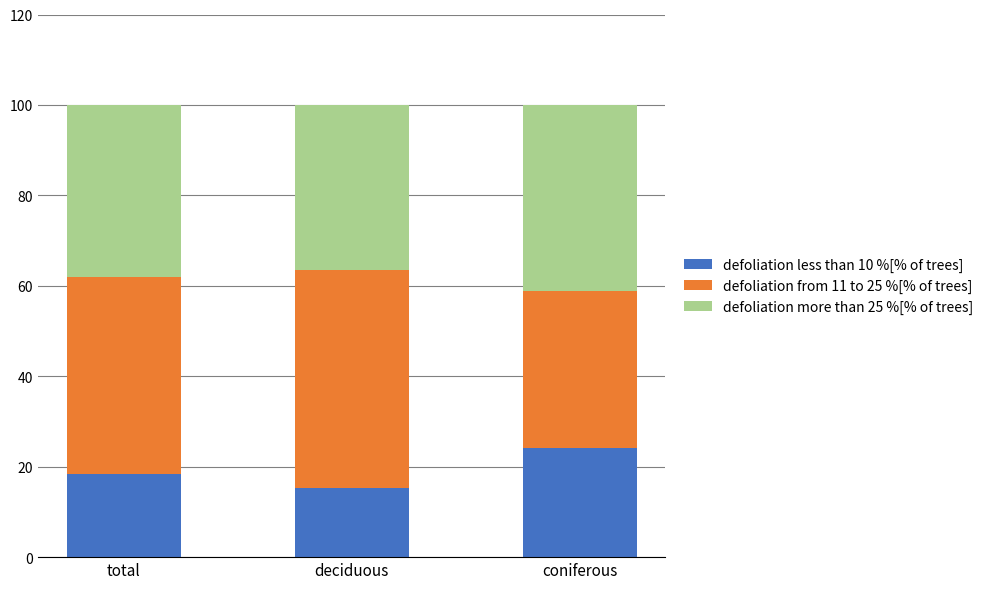

The defoliation less than 10 %[% of trees] series shows 24.2 at coniferous. True or false?

True